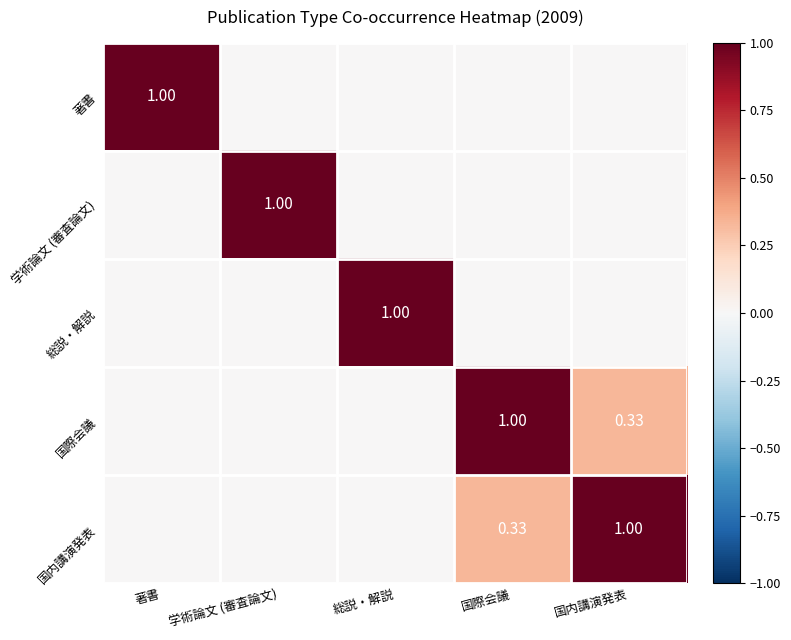

What is the maximum value shown in the chart?

1.0